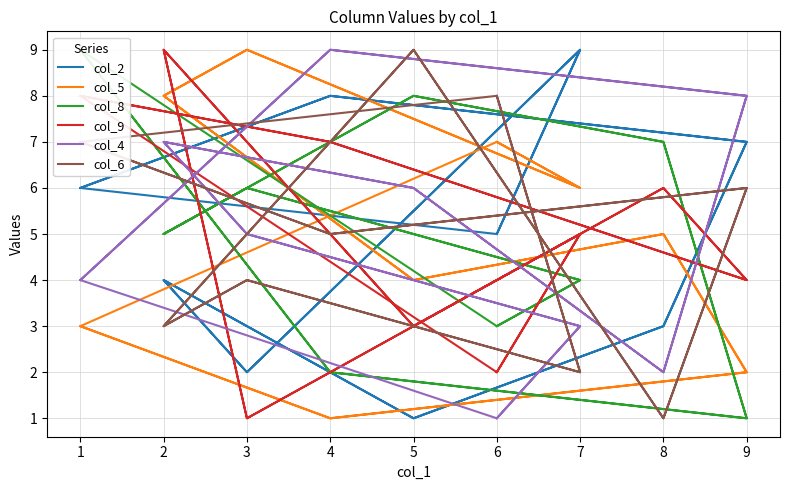

Which series has the largest range (max minus min)?

col_2